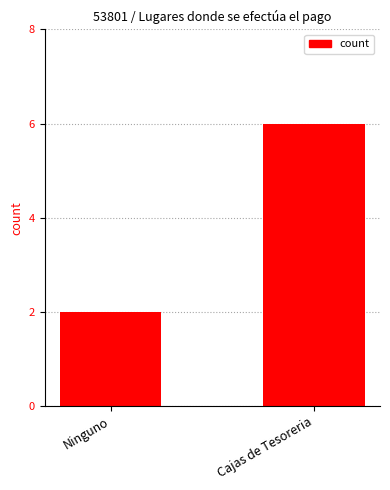

What is the average value?

4